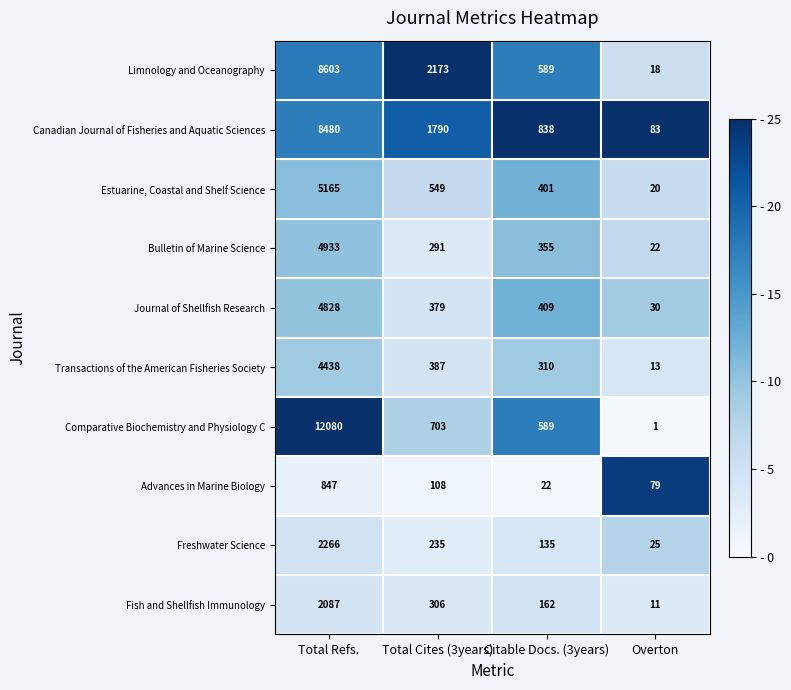

What is the average value of the Bulletin of Marine Science series?

1400